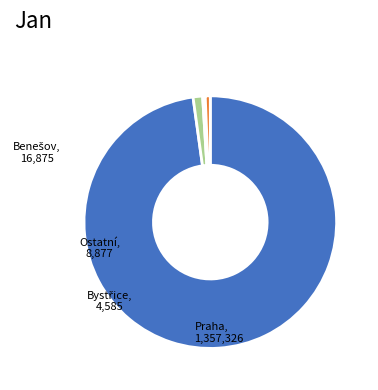

Is there a majority slice in this chart?

Yes